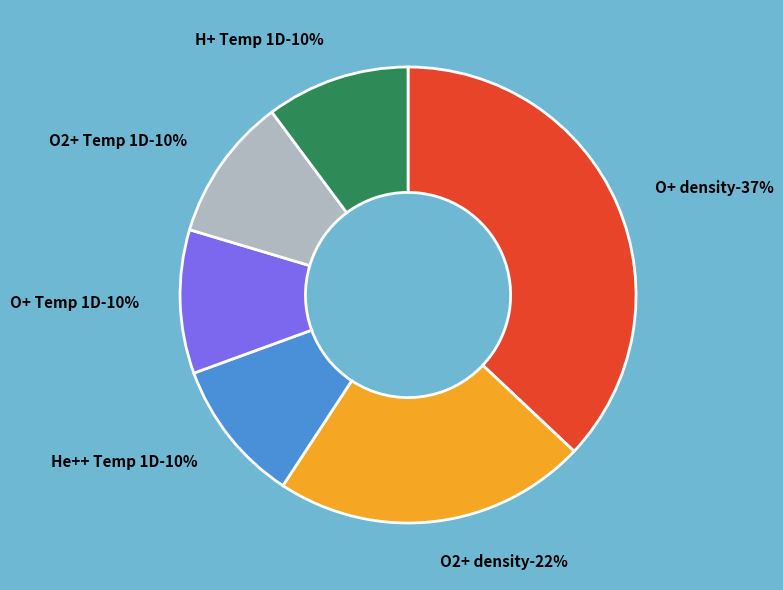

To the nearest percent, what is the difference between the largest and smallest slice percentages?

27%